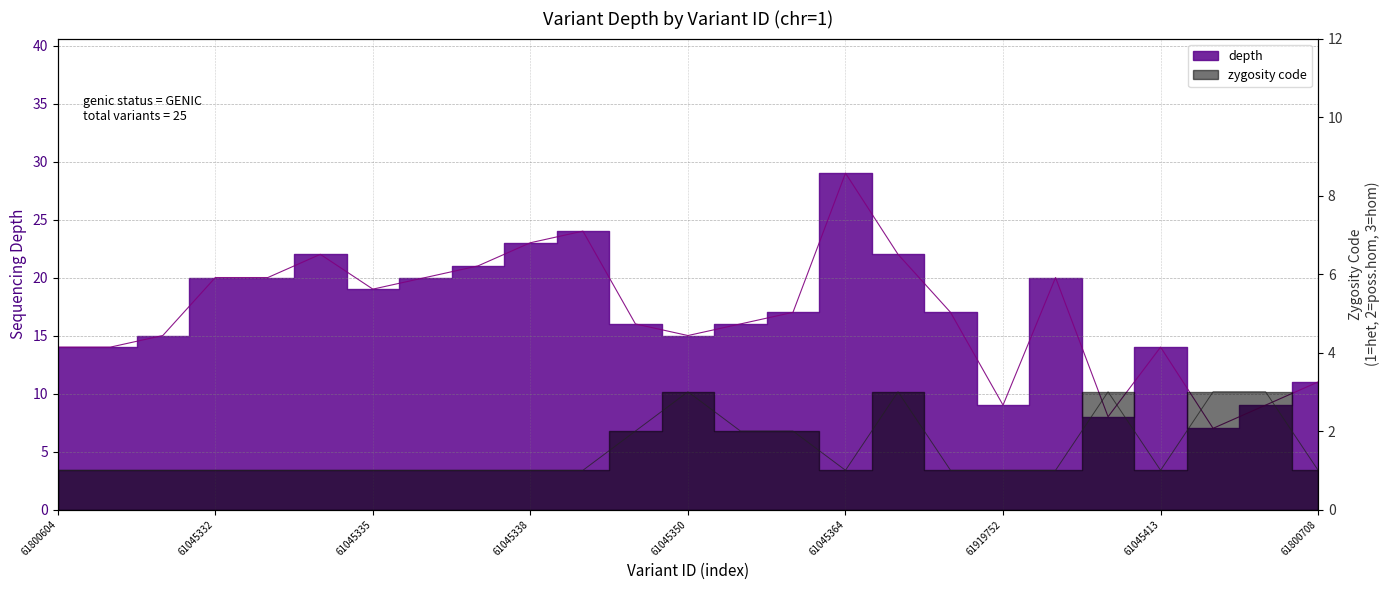

The value of depth at 61045350 is 9. True or false?

False